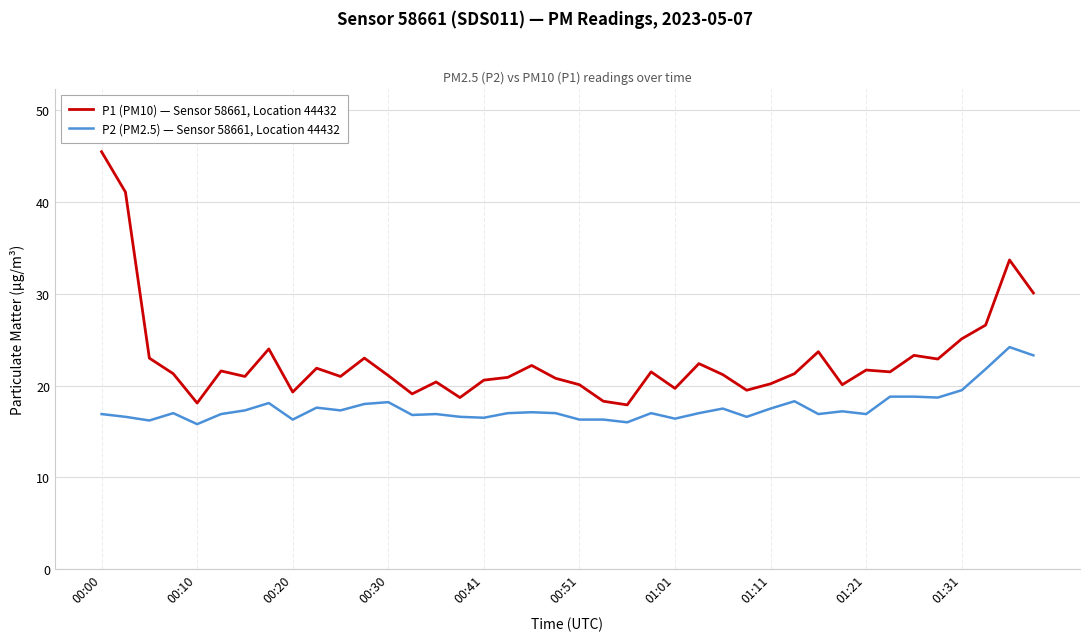

True or false: P2 (PM2.5) — Sensor 58661, Location 44432 and P1 (PM10) — Sensor 58661, Location 44432 intersect in this chart.

False